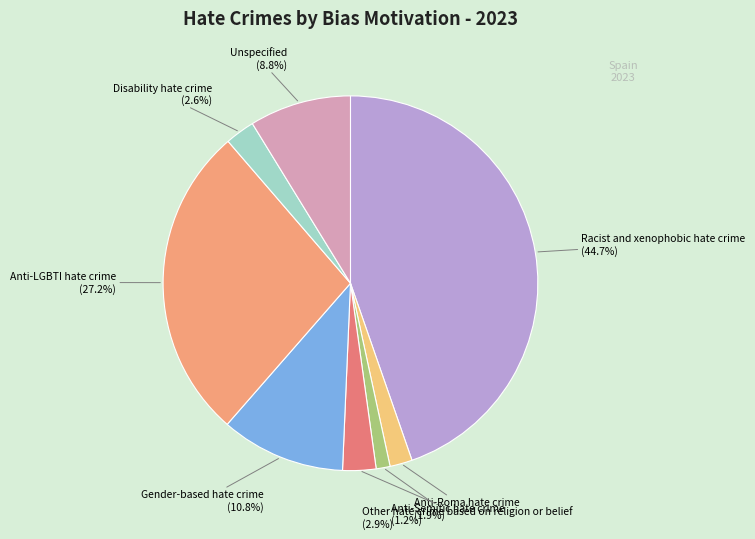

Which slice is the smallest?

Anti-Semitic hate crime